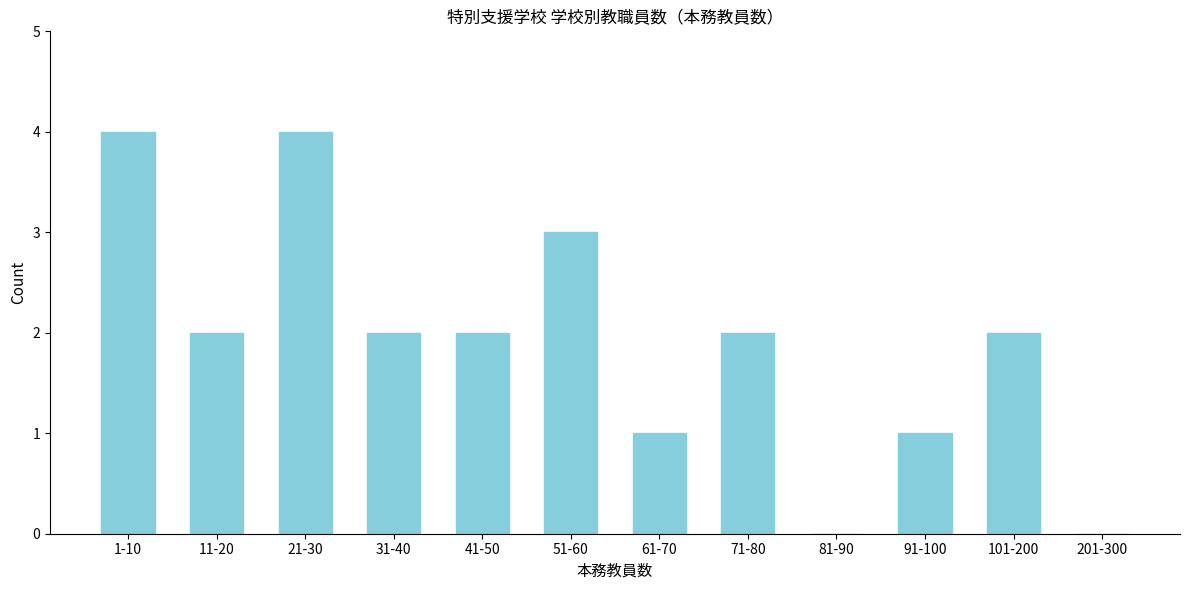

Reading left to right, list all the values displayed in this chart.

1-10=4	11-20=2	21-30=4	31-40=2	41-50=2	51-60=3	61-70=1	71-80=2	81-90=0	91-100=1	101-200=2	201-300=0